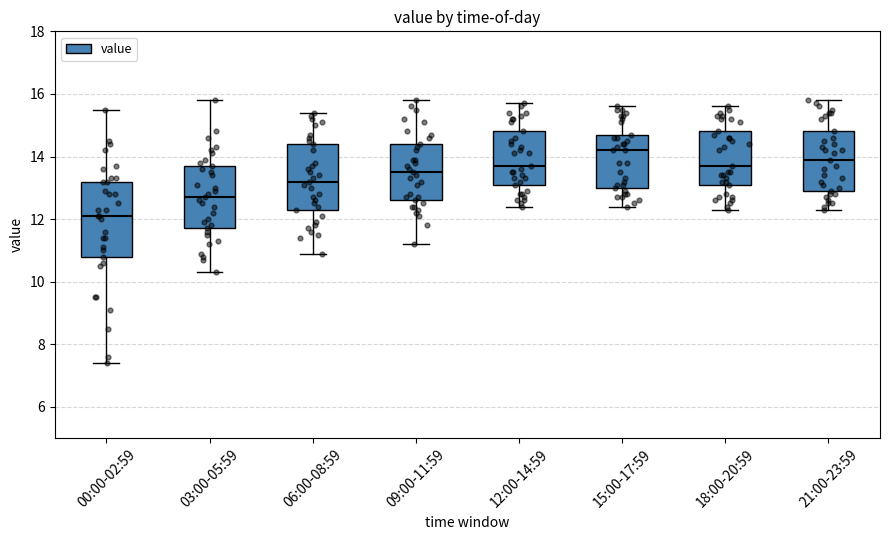

Which box has the lowest median line?

00:00-02:59